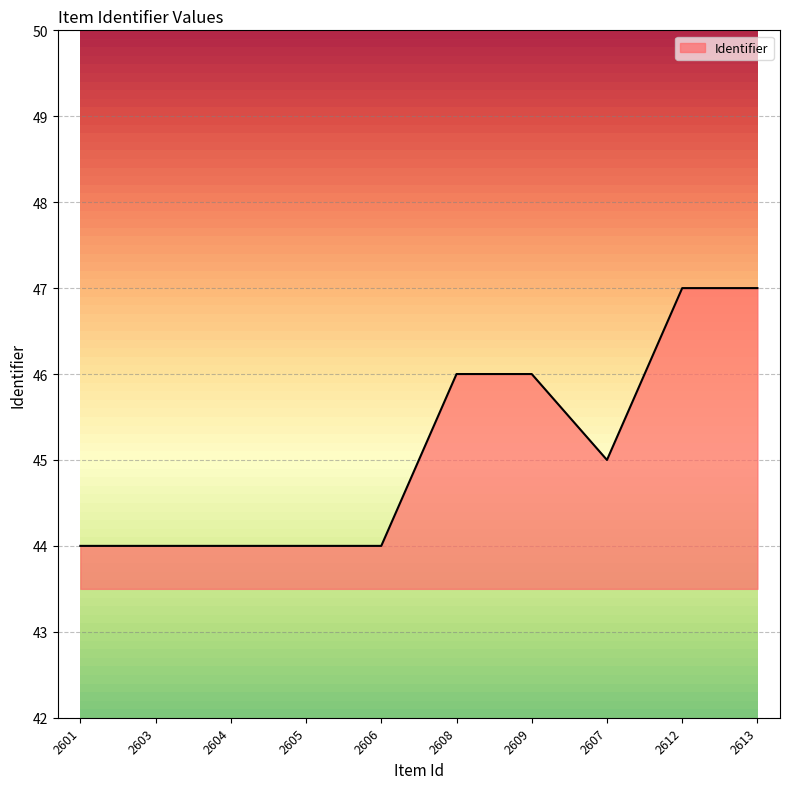

What is the sum of all values?

451